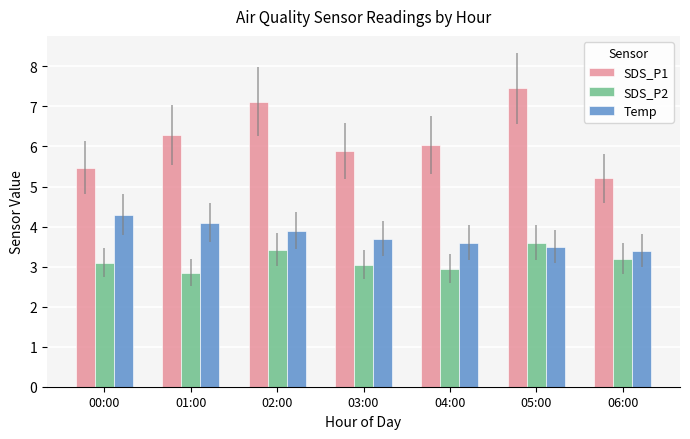

What is the value of the Temp bar at the 5th from the left?

3.6